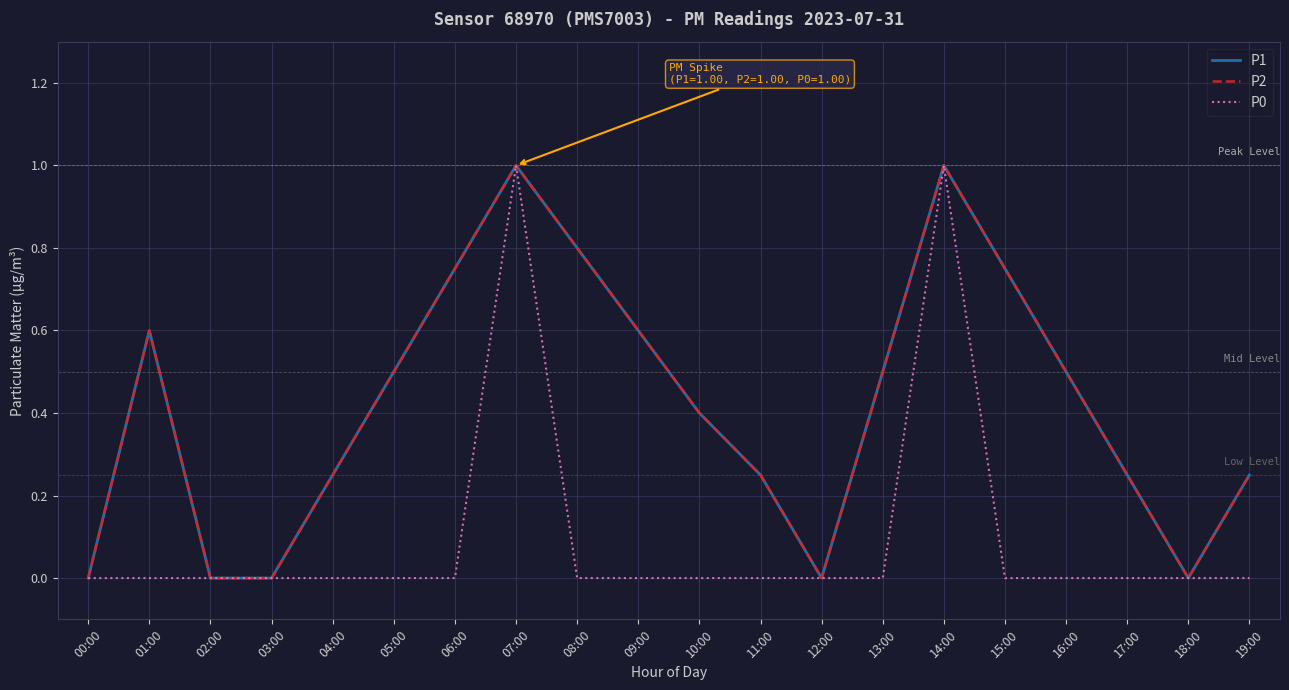

What position from the left is 16:00?

17